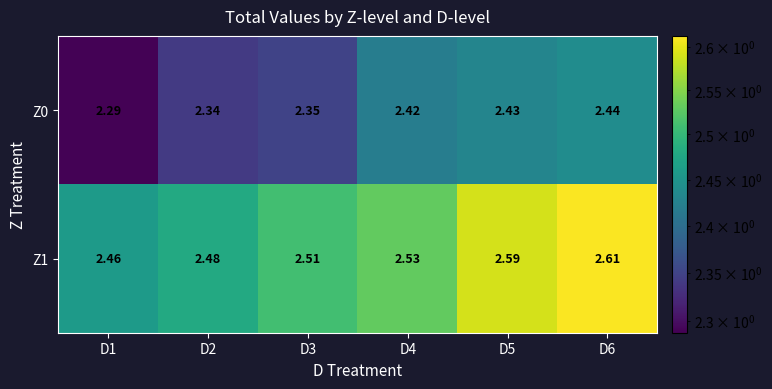

What is the spread (max minus min) of values at D4?

0.1